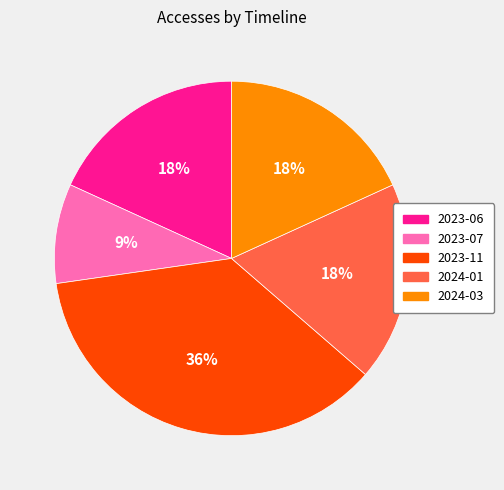

Count the number of slices in the pie.

5